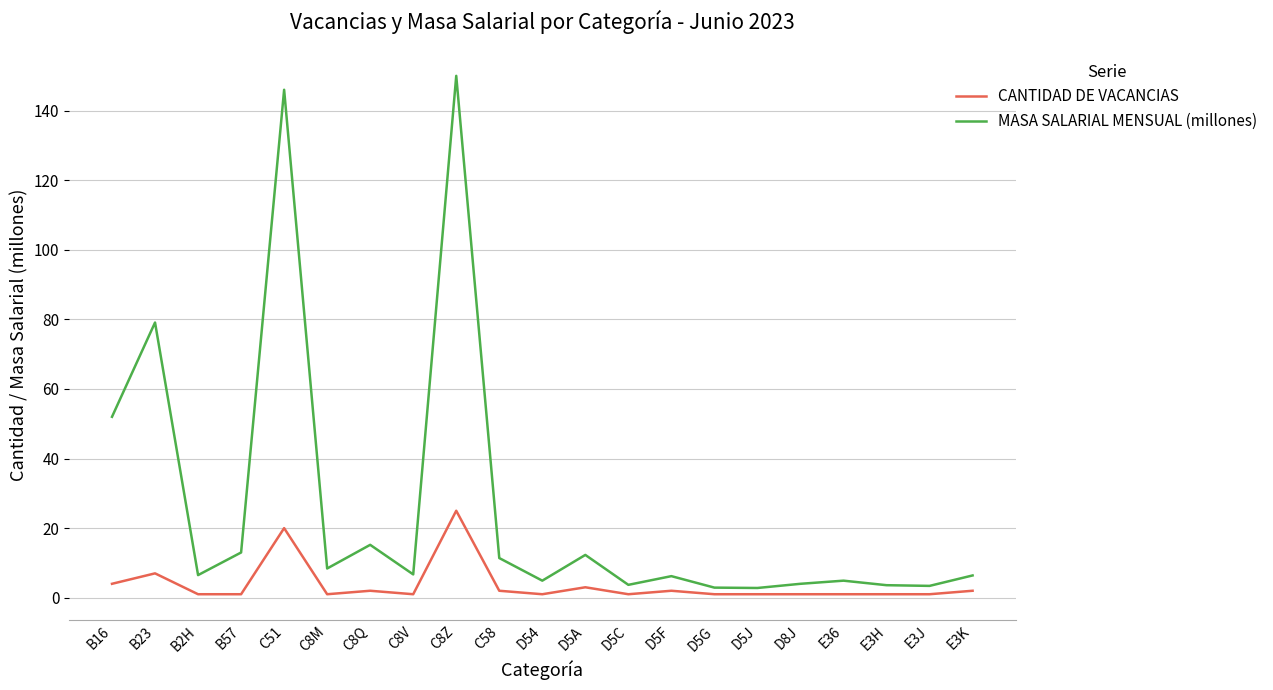

At how many categories does at least one series exceed 113?

2